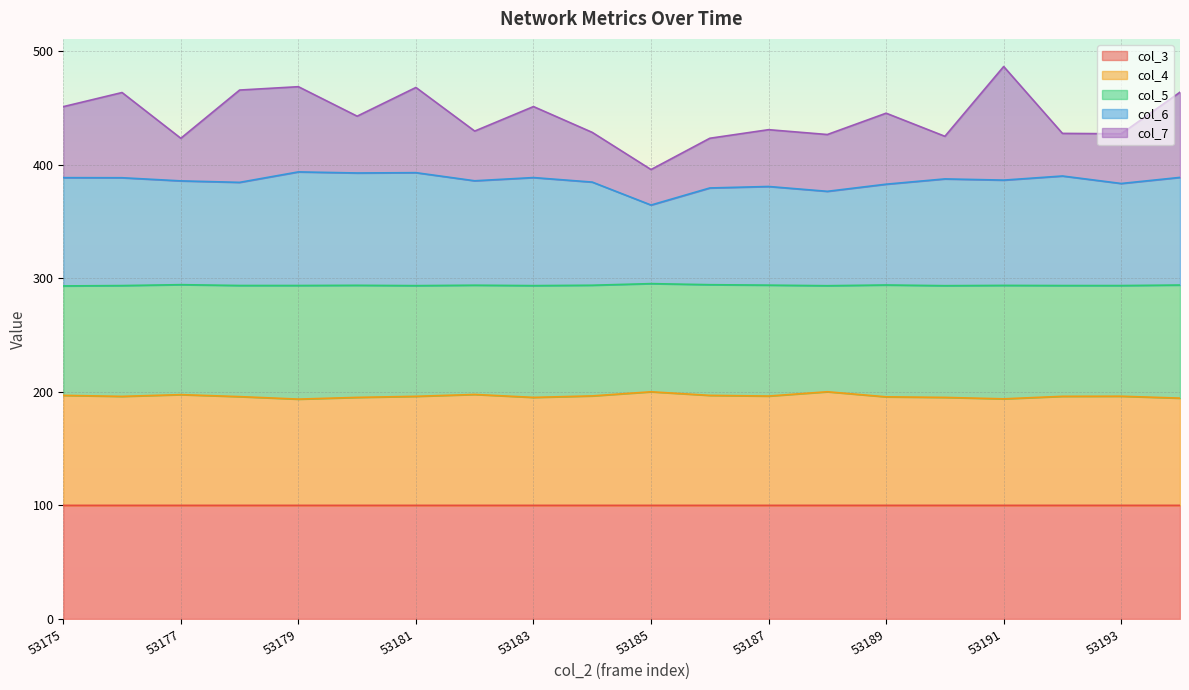

The col_3 series shows 100.0 at 53194. True or false?

True